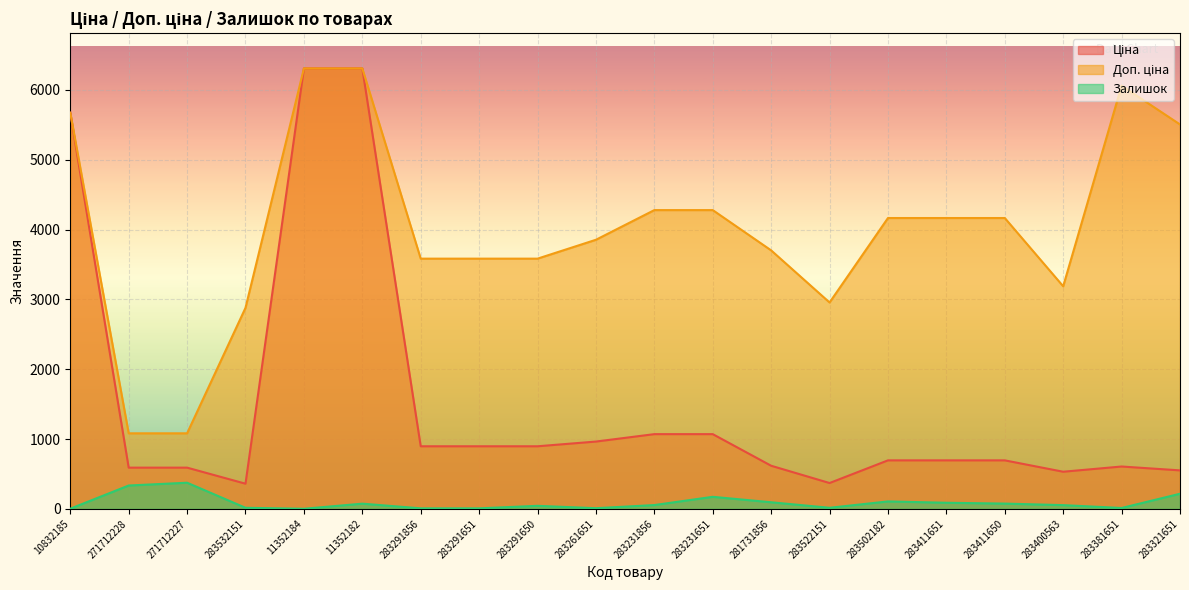

At which label is Доп. ціна closest to 3695?

281731856